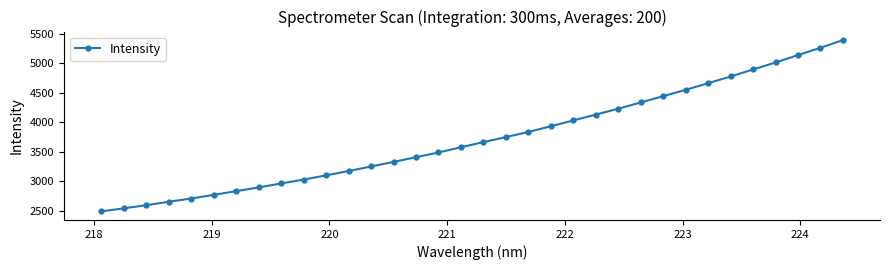

What is the value of the 24th point from the left?

4232.4